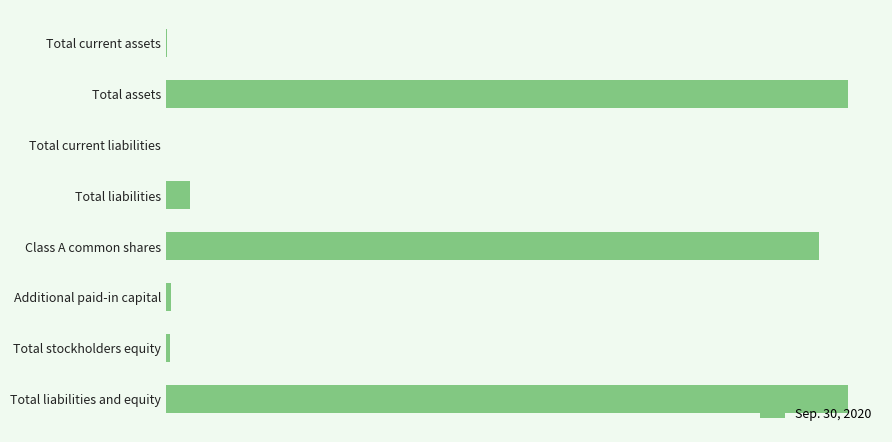

Are the bars horizontal?

Yes